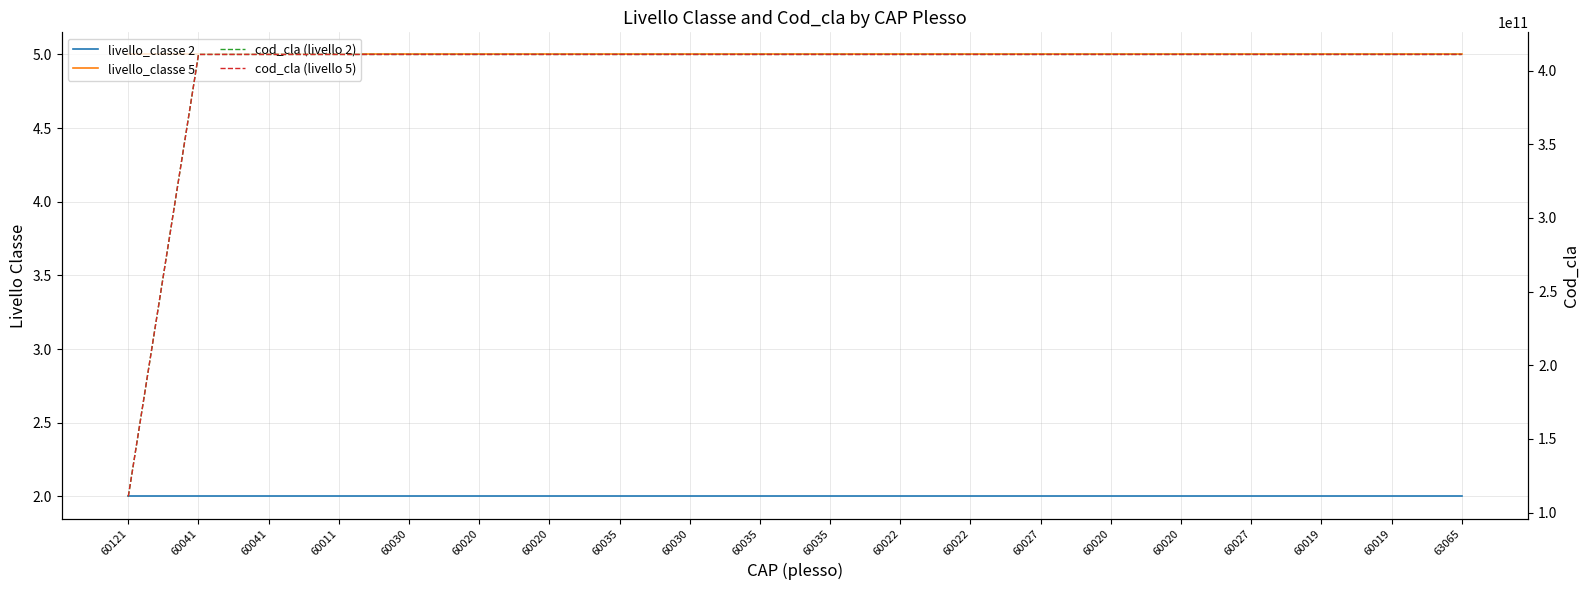

True or false: livello_classe 2 and cod_cla (livello 5) cross at least once.

False